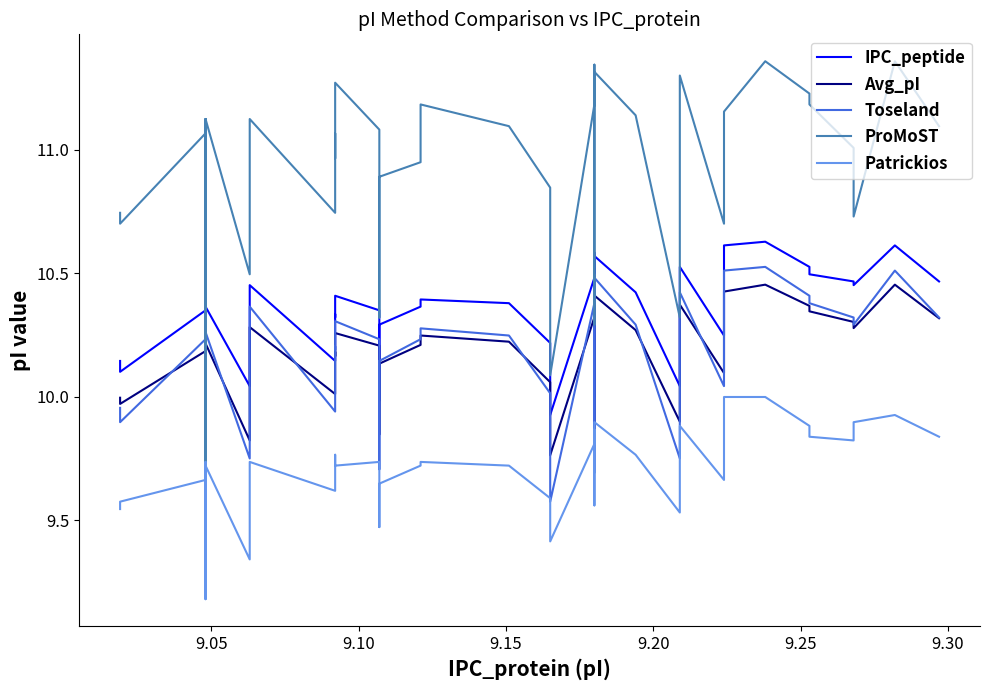

True or false: Avg_pI and ProMoST cross at least once.

False